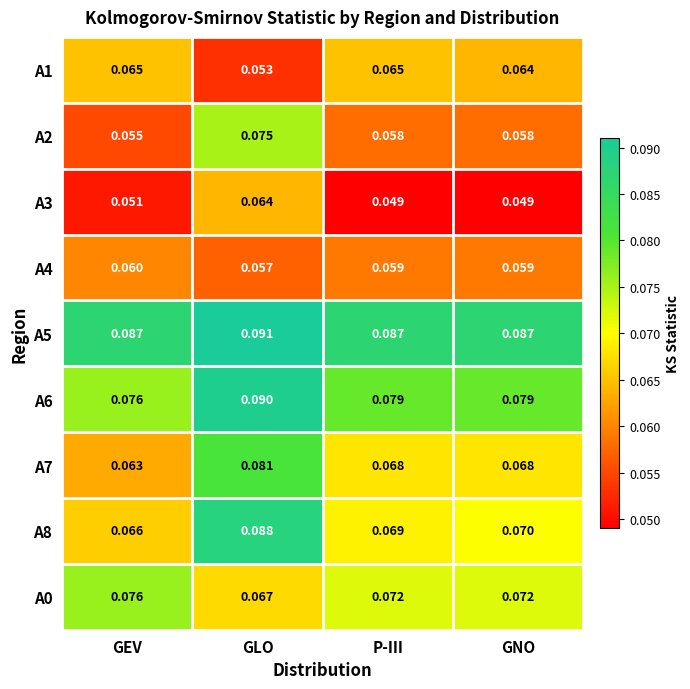

Which label corresponds to the largest value in the chart?

GLO